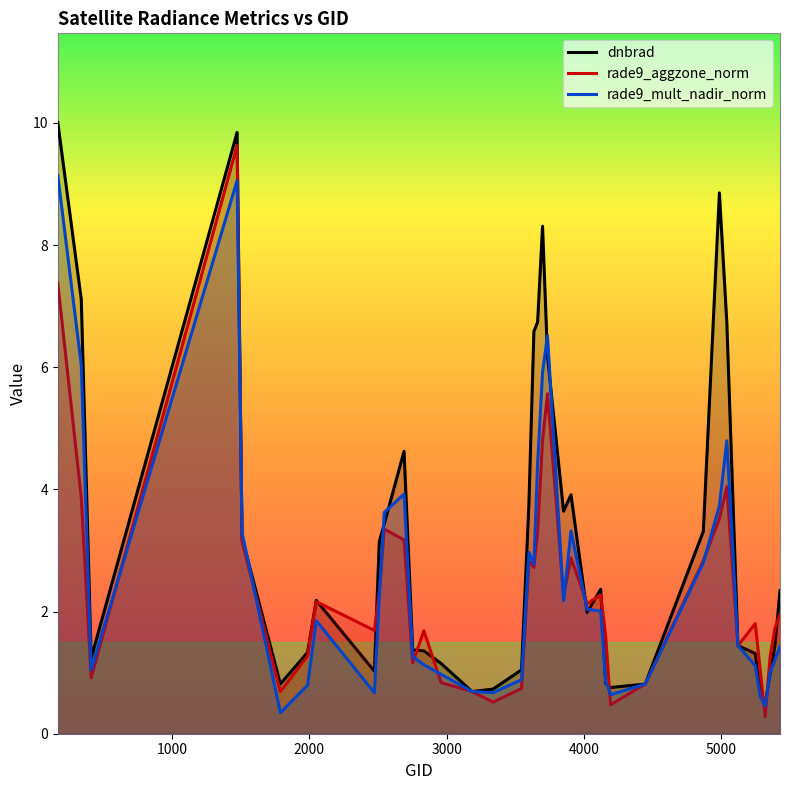

Which series has the largest total across all categories?

dnbrad